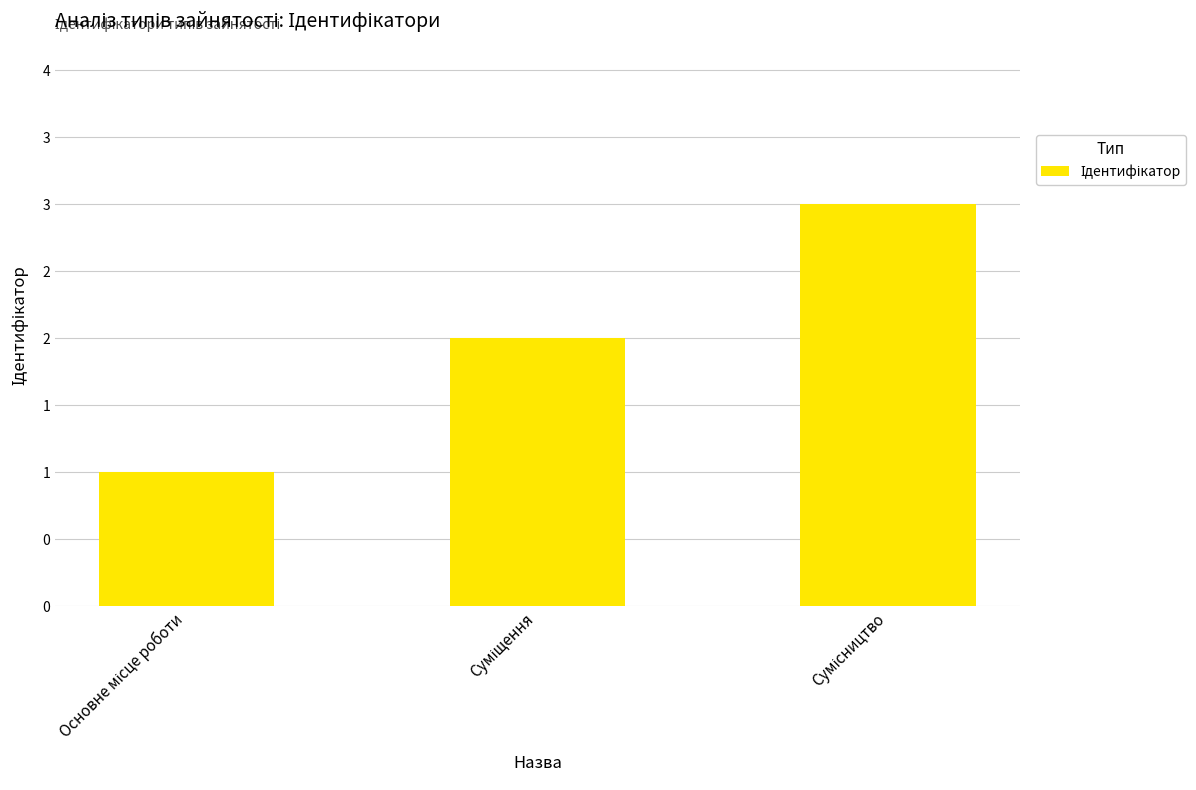

How many values exceed 2?

1